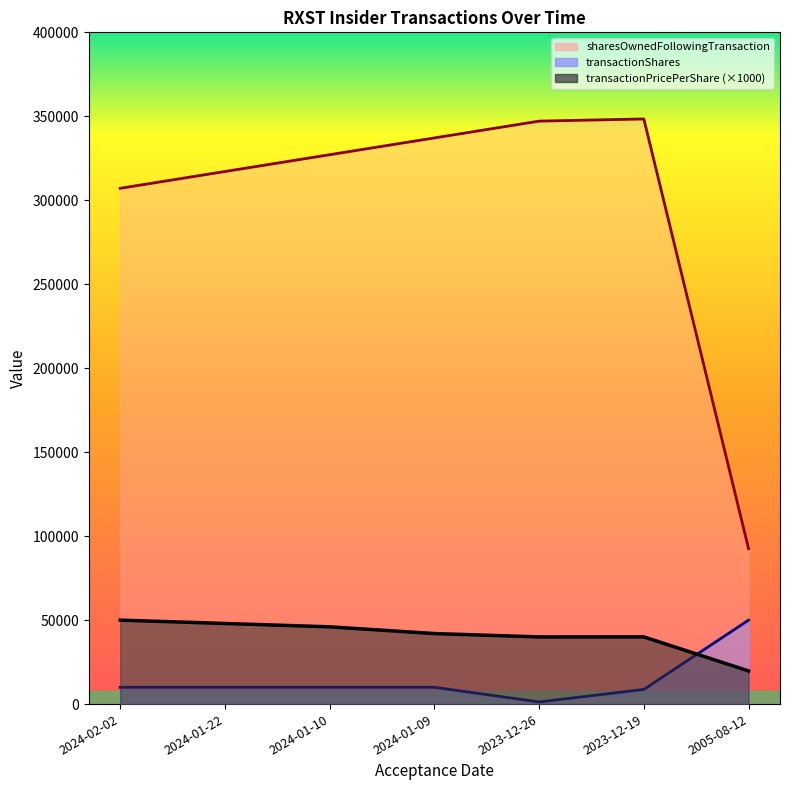

Is the value of transactionPricePerShare at 2023-12-19 greater than the value of transactionShares at 2024-01-22?

Yes